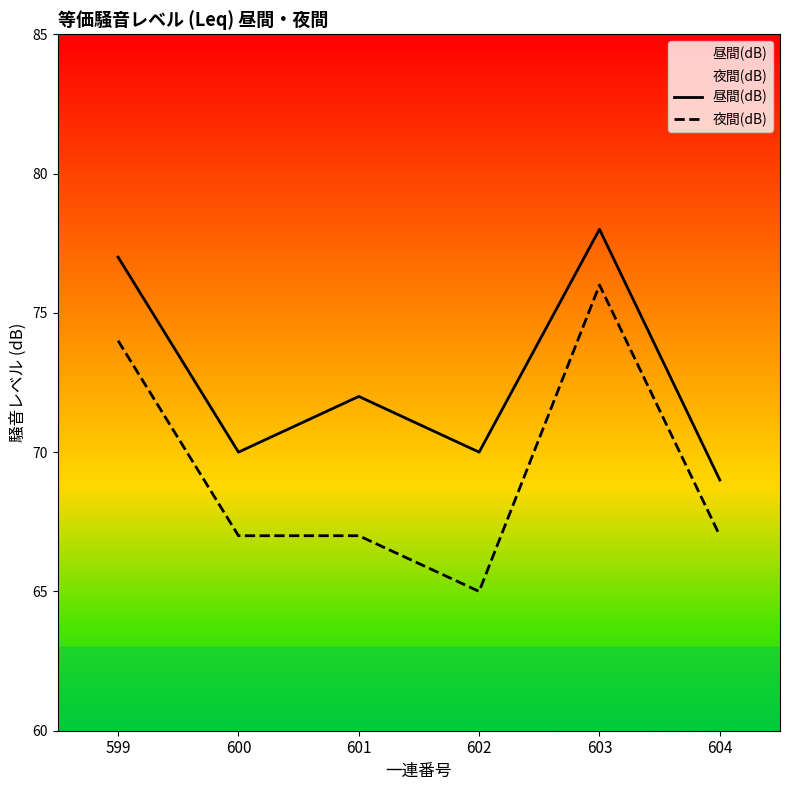

What value does the 夜間(dB) series have at 603?

76